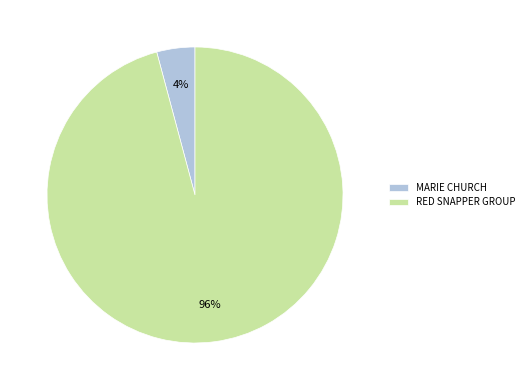

The MARIE CHURCH slice represents 19% of the pie. True or false?

False